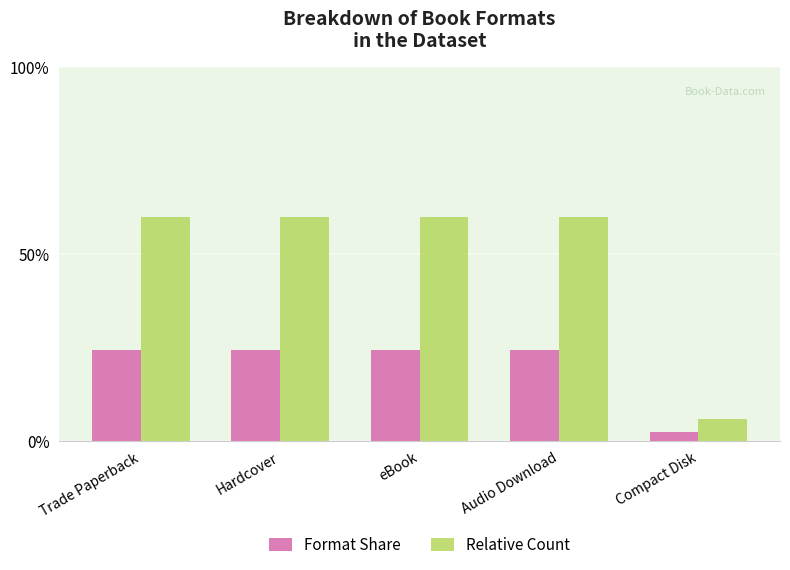

Which category has the lowest value across all series?

Compact Disk